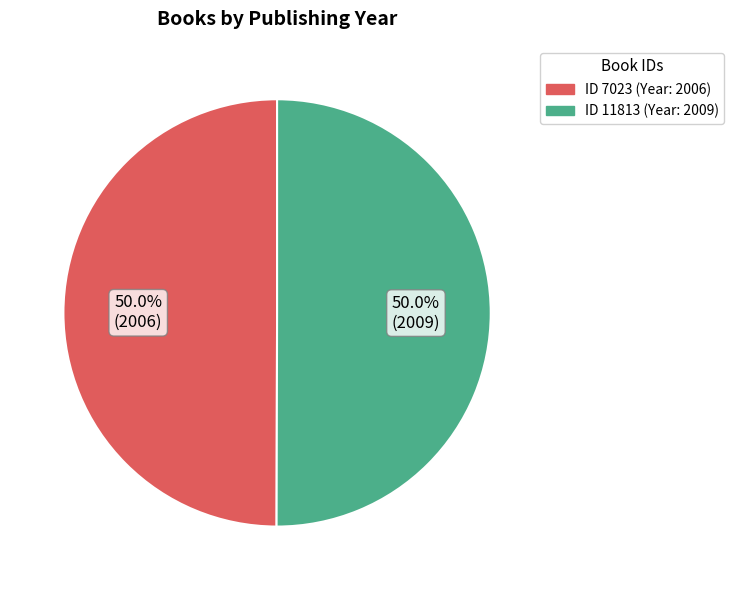

How many slices are in this pie chart?

2